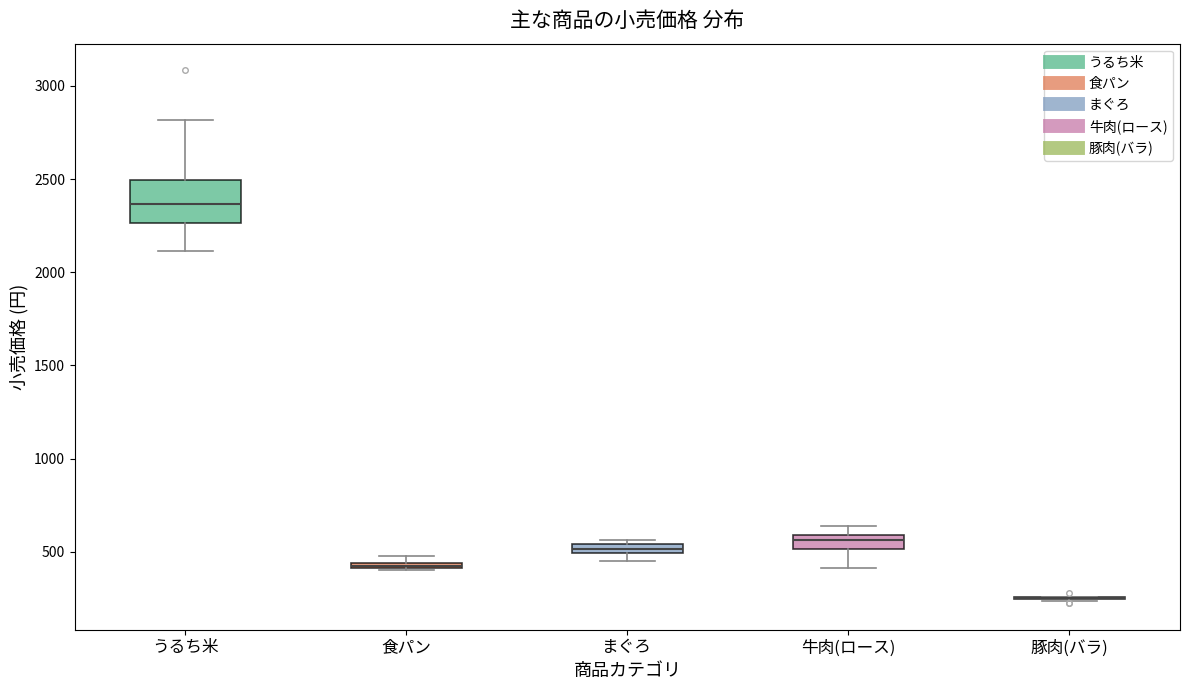

Comparing the boxes themselves (not the whiskers), which one is the tallest?

うるち米